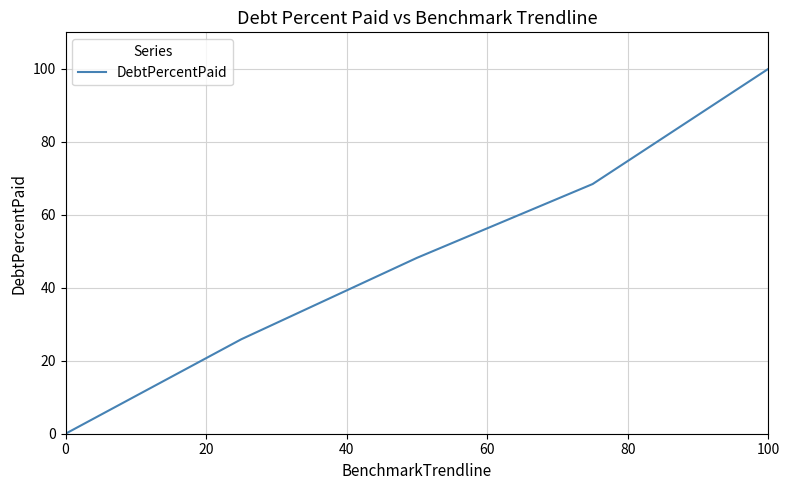

How many lines are shown in the chart?

1